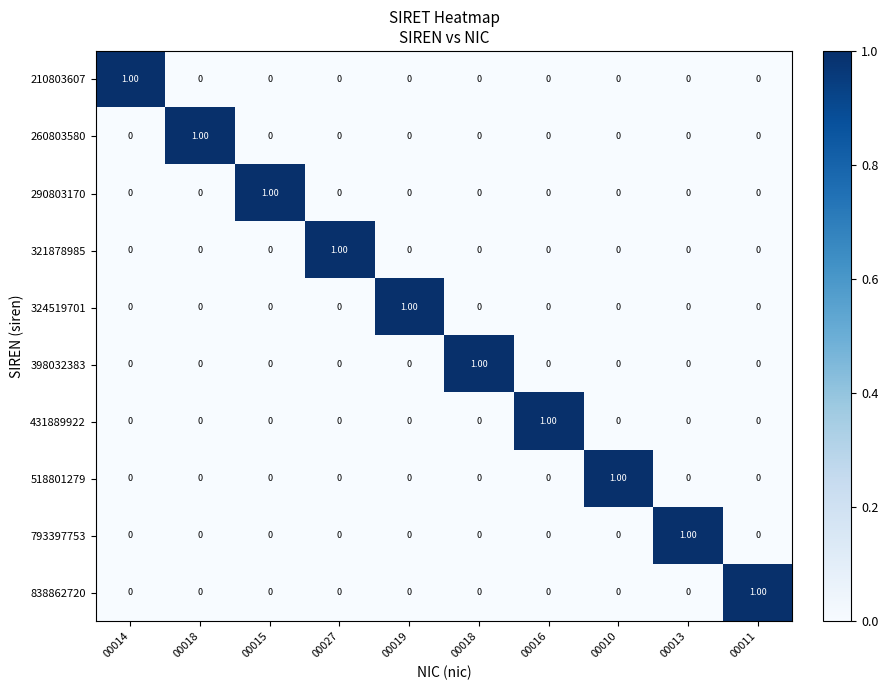

What is the spread (max minus min) of values at 00018?

1